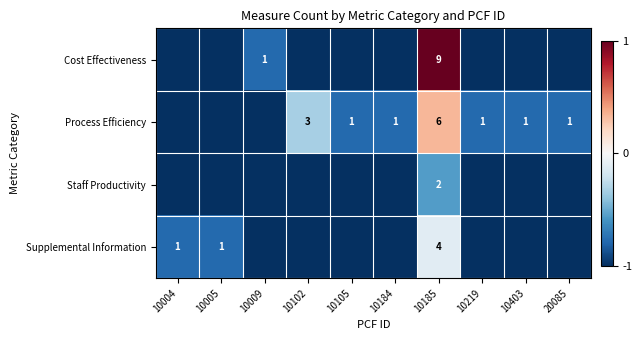

What is the spread (max minus min) of values at 10185?

7